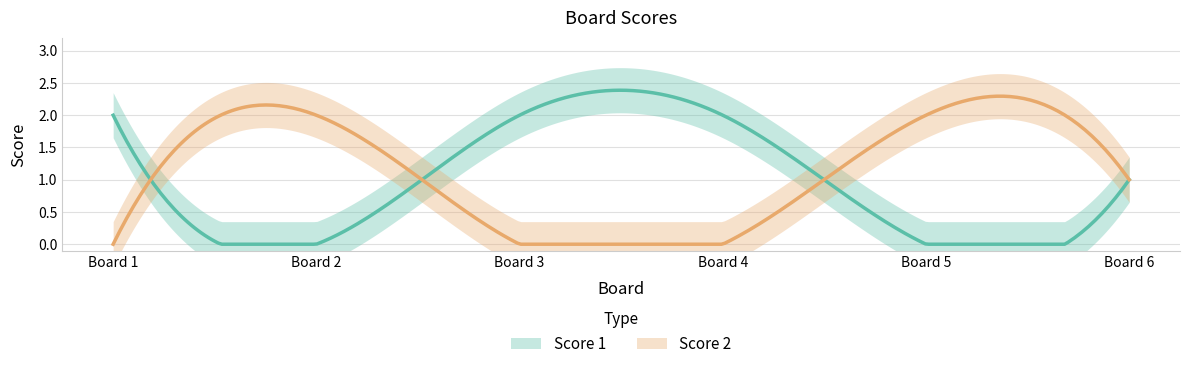

How many times do Score 1 and Score 2 cross each other?

3